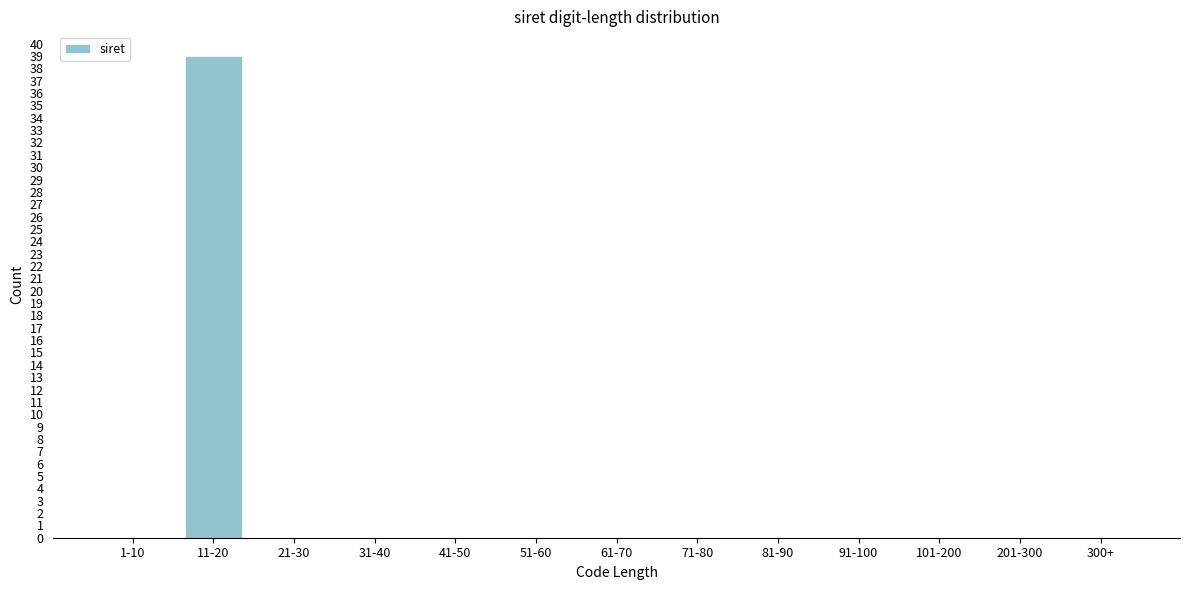

Reading left to right, list all the values displayed in this chart.

1-10=0	11-20=39	21-30=0	31-40=0	41-50=0	51-60=0	61-70=0	71-80=0	81-90=0	91-100=0	101-200=0	201-300=0	300+=0